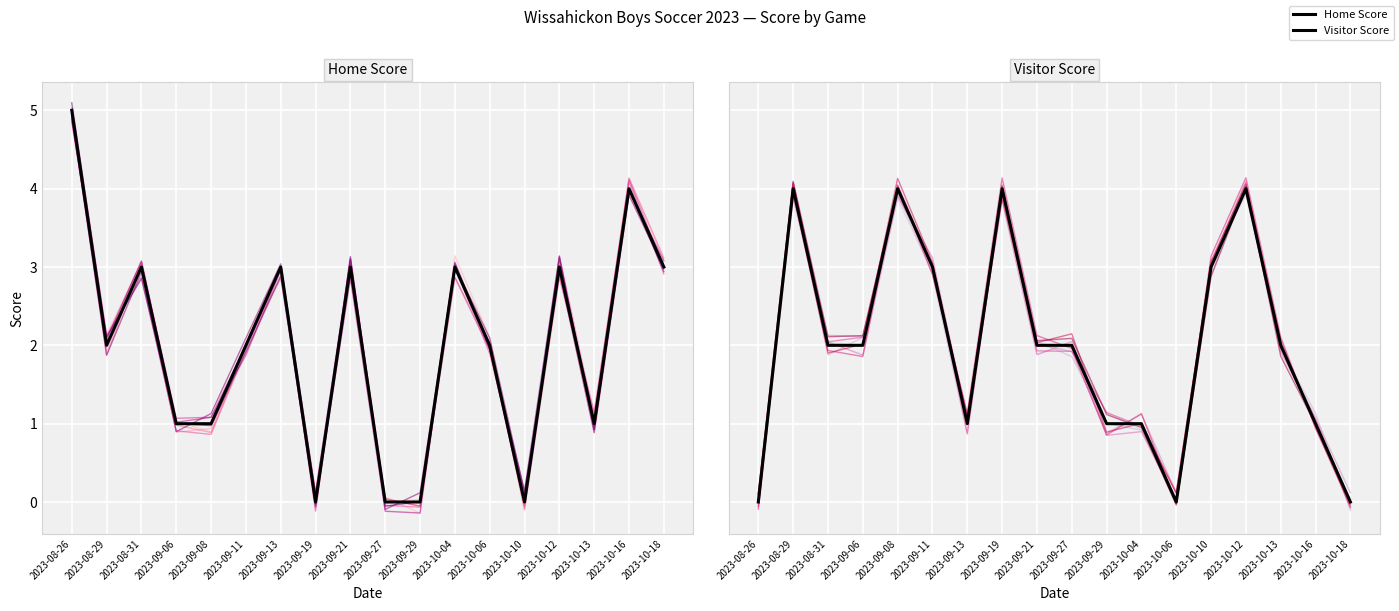

True or false: Home Score and Visitor Score cross at least once.

True